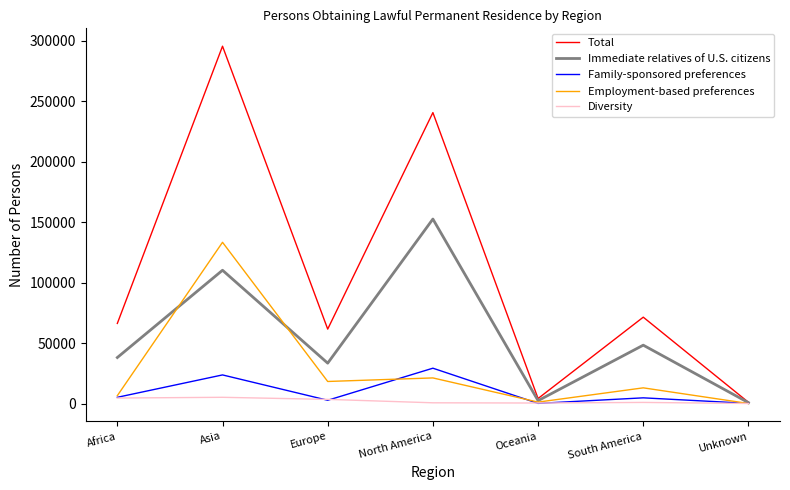

Which series has the largest total across all categories?

Total